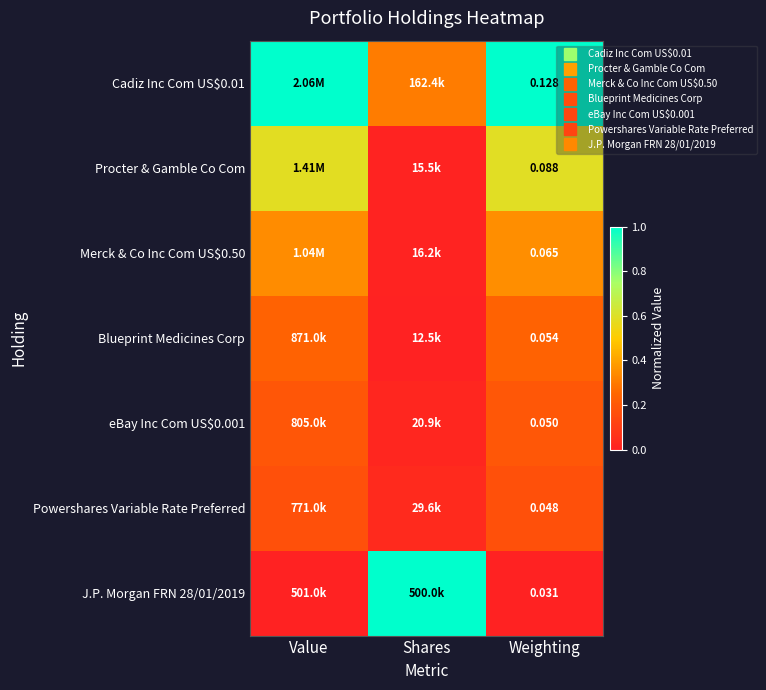

At how many categories does at least one series exceed 0?

3